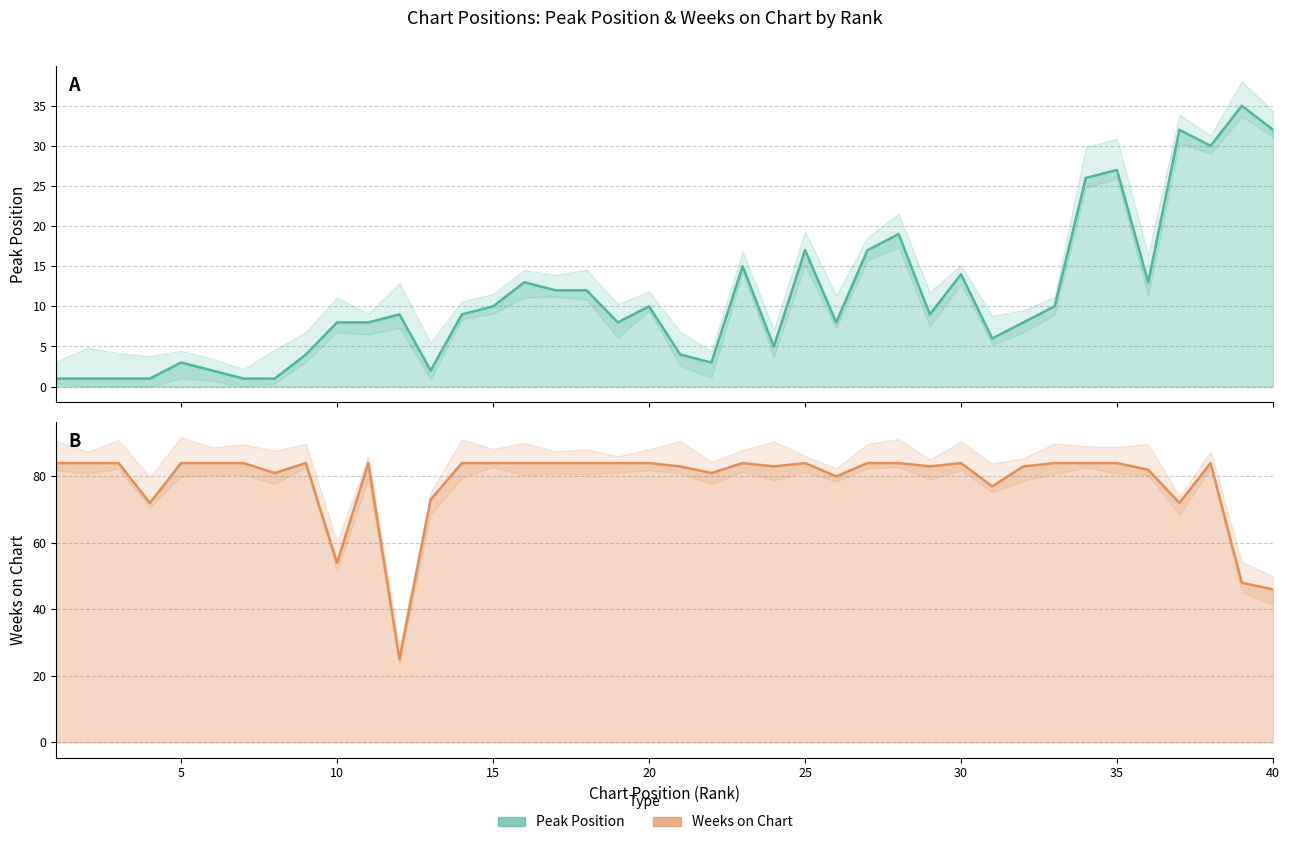

How many data points in Weeks on Chart are less than 84?

16